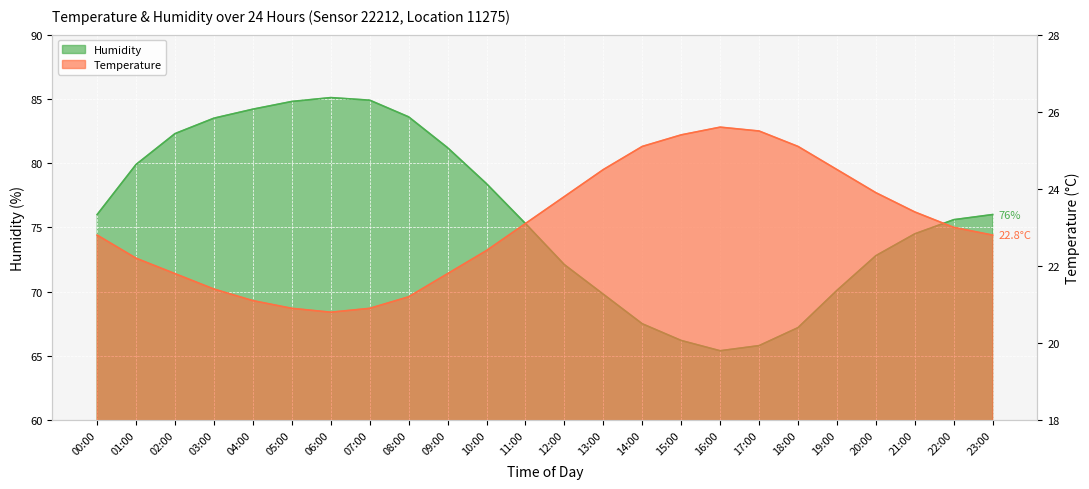

What is the minimum value shown in the chart?

20.8